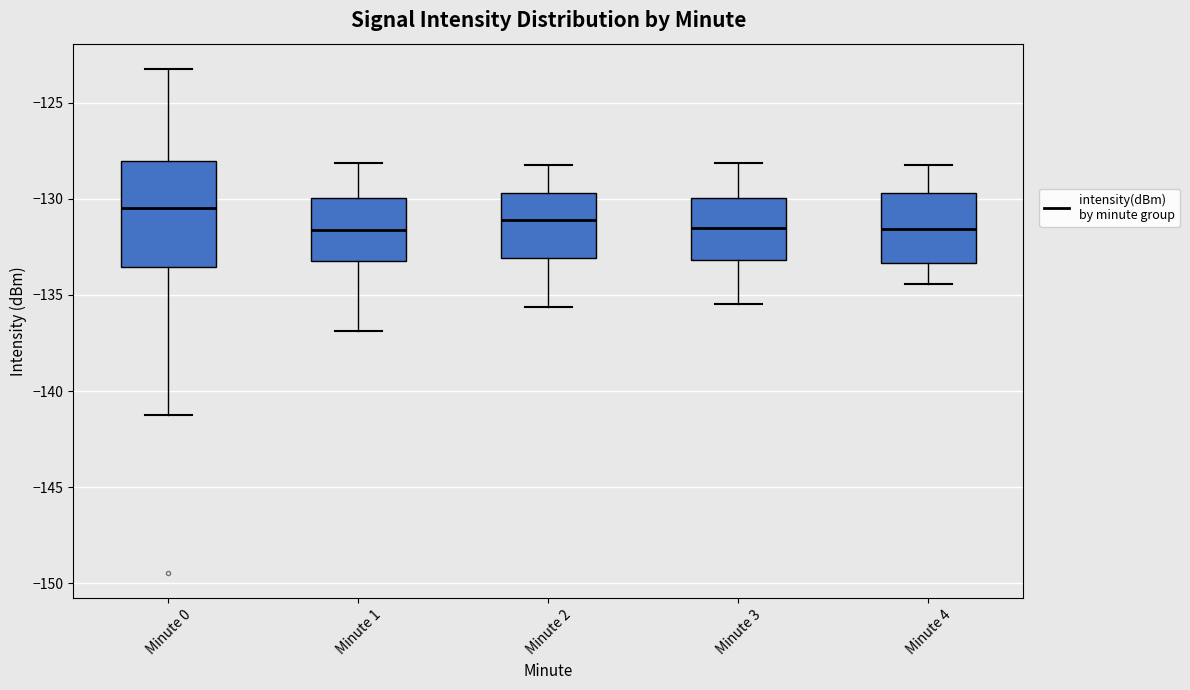

Reading left to right, transcribe this box plot: for each box, give where its median line is, the range the box spans, and where its two whiskers end, as read against the y-axis. The values are not printed on the chart, so give them approximately, as read against the axis.

Minute 0: median -130.5, box -133.5 to -128.0, whiskers -141.5 to -123.0
Minute 1: median -131.5, box -133.0 to -130.0, whiskers -137.0 to -128.0
Minute 2: median -131.0, box -133.0 to -129.5, whiskers -135.5 to -128.0
Minute 3: median -131.5, box -133.0 to -130.0, whiskers -135.5 to -128.0
Minute 4: median -131.5, box -133.5 to -129.5, whiskers -134.5 to -128.0